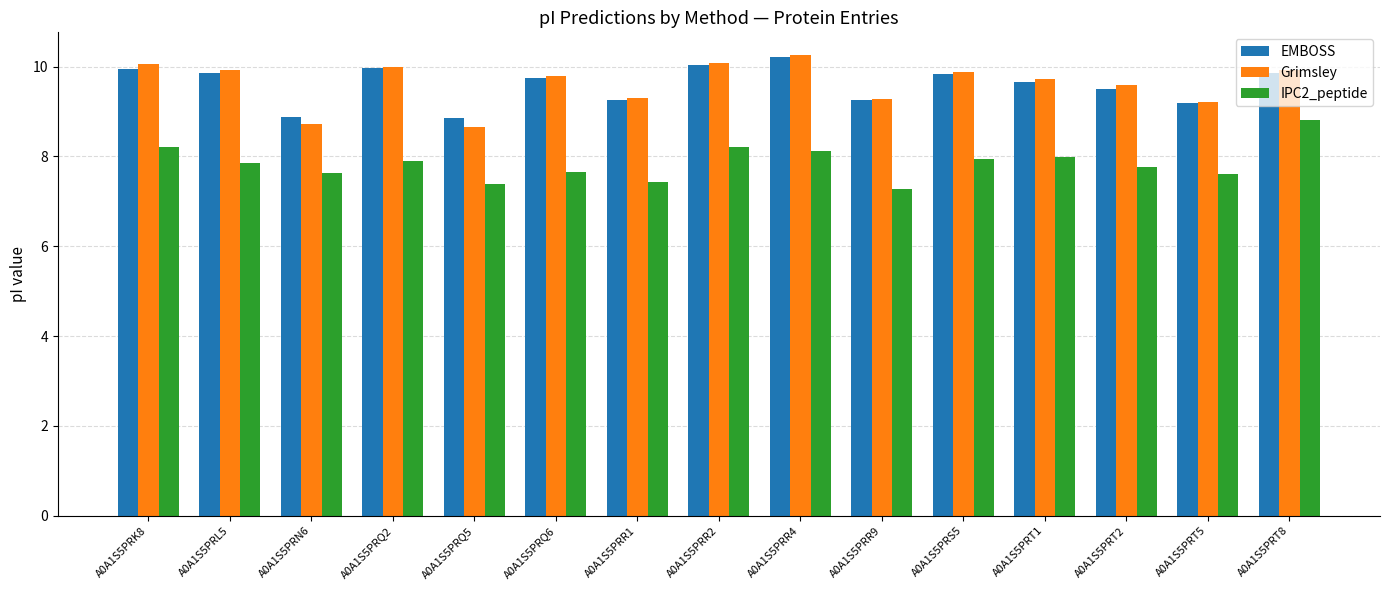

True or false: IPC2_peptide has a value of 14.2 at A0A1S5PRR2.

False